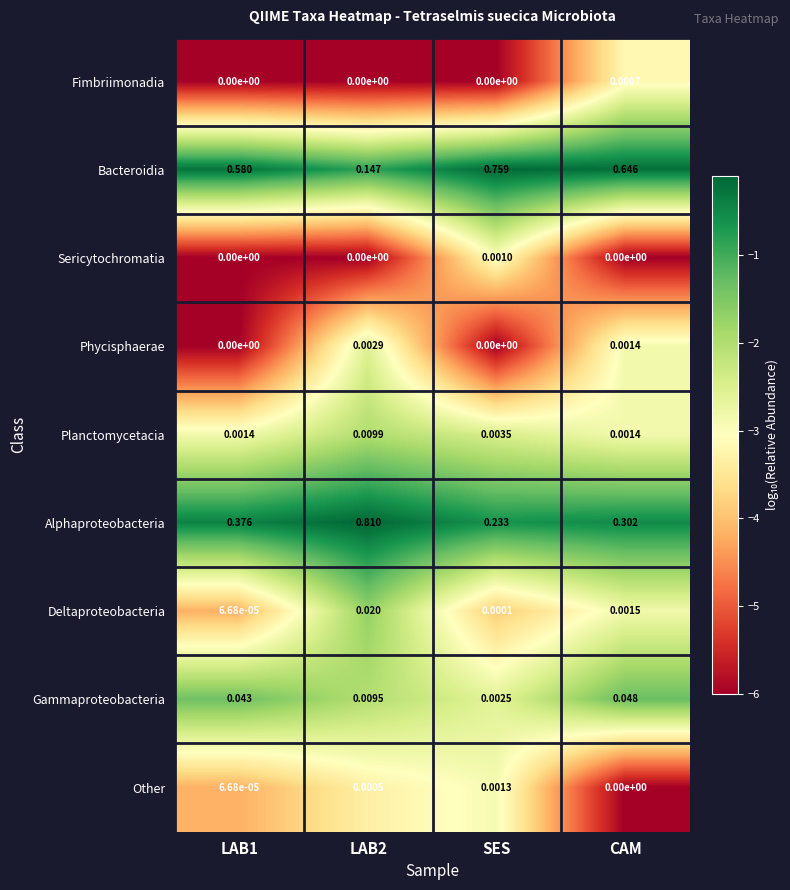

What is the total value across all series at CAM?

1.0